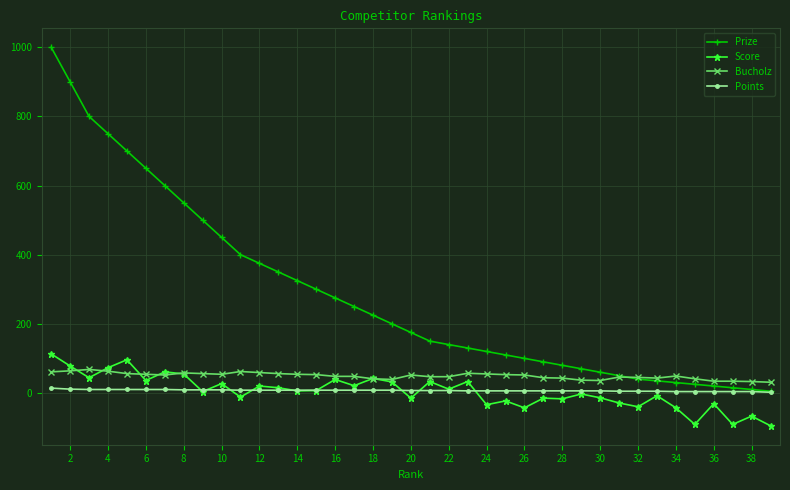

At how many categories does at least one series exceed 722?

4